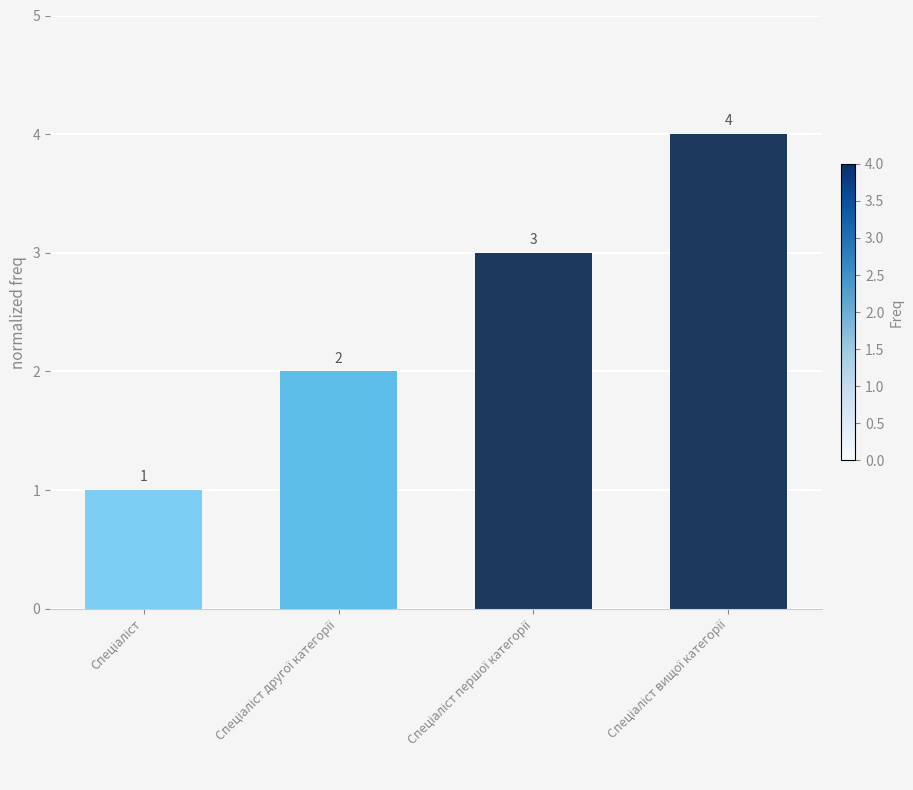

What is the sum of all values?

10